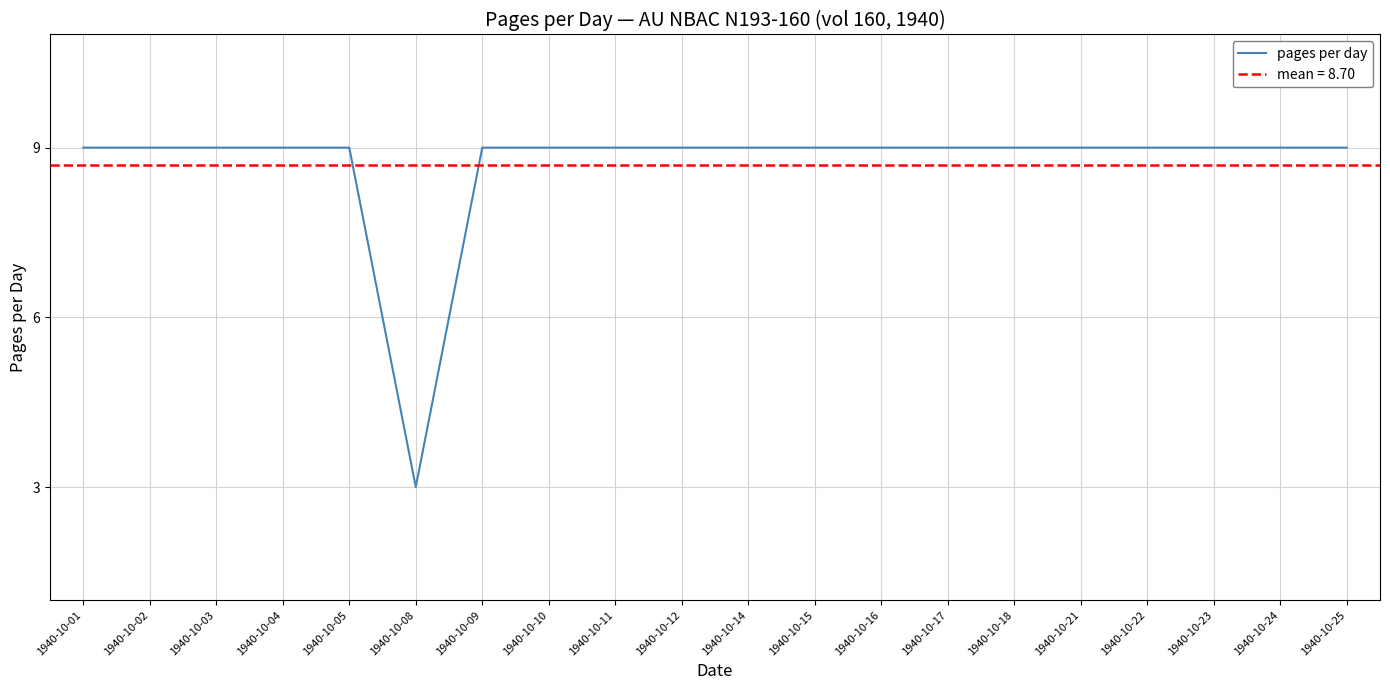

Approximately how many times larger is the value at 1940-10-15 compared to 1940-10-04?

1.0